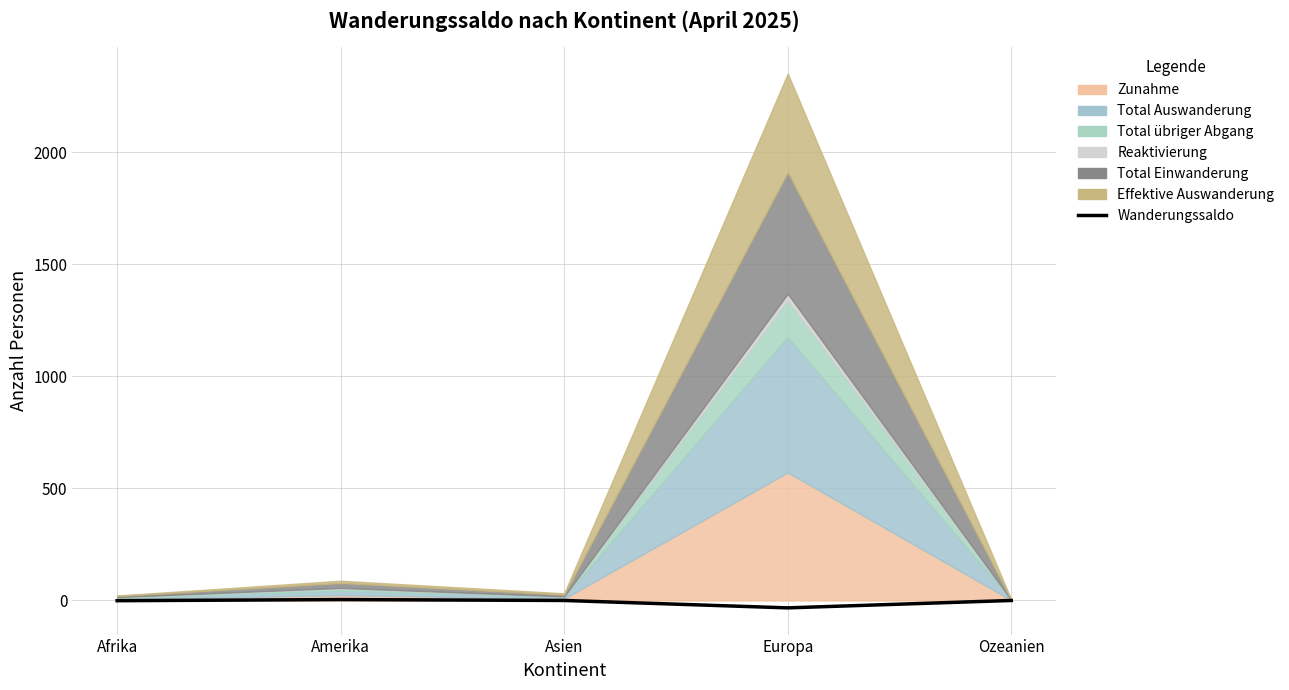

Rank the categories by value from lowest to highest.

Europa, Afrika, Asien, Ozeanien, Amerika